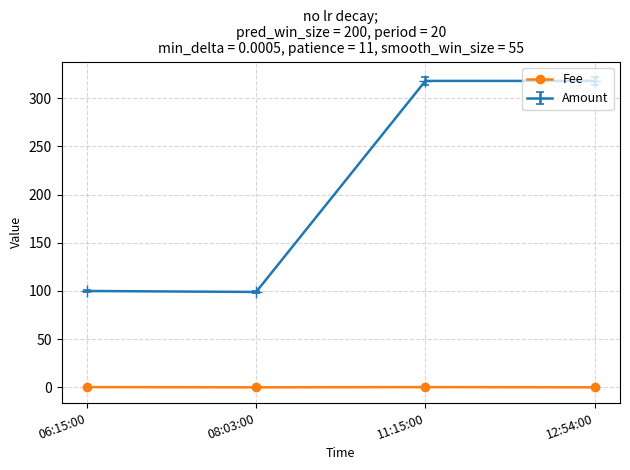

True or false: Fee has more than 1 points higher than both neighbors.

False